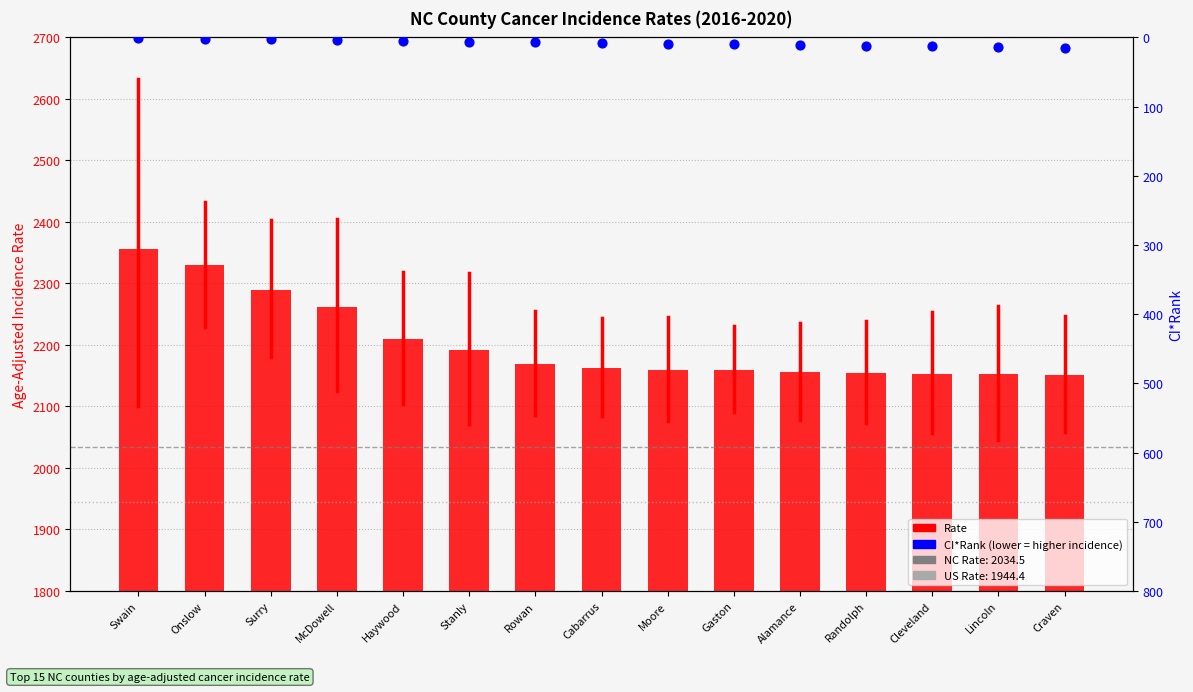

Which series has the largest Y range (max minus min)?

Rate